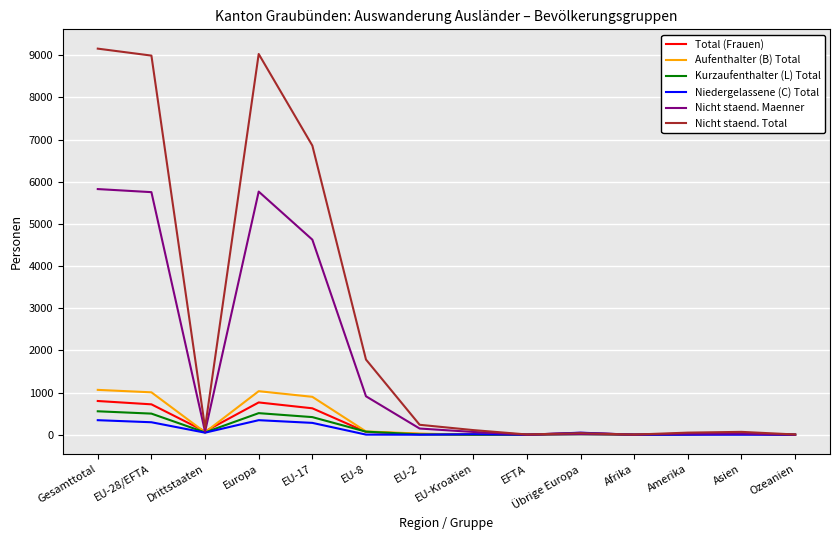

At which label is Nicht staend. Maenner closest to 2913?

EU-17